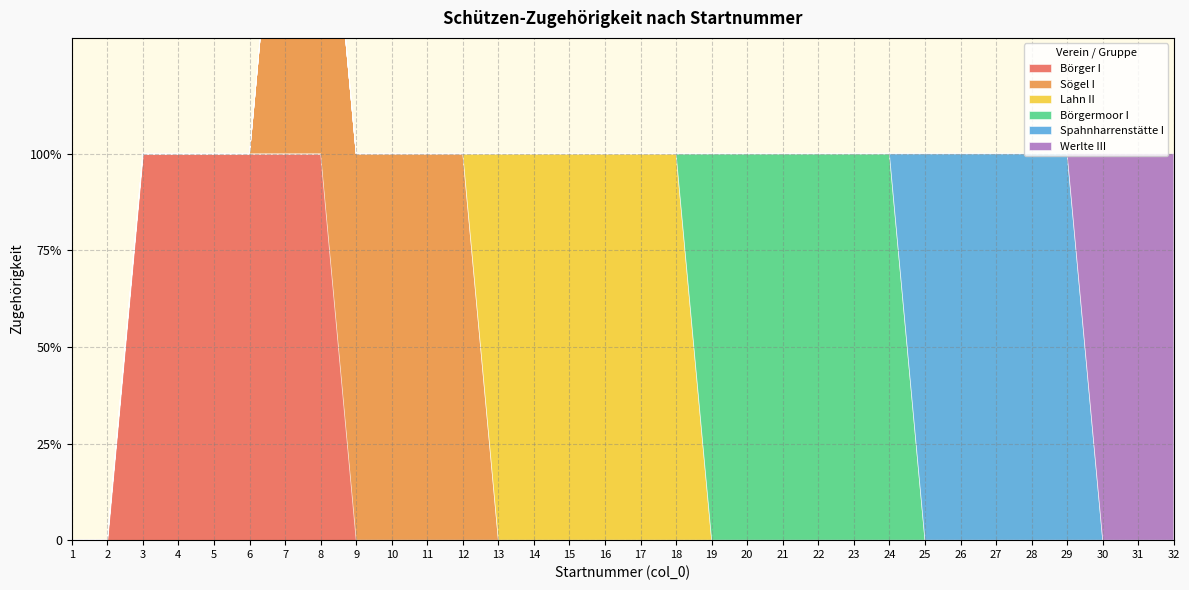

Does the chart have visible grid lines?

Yes